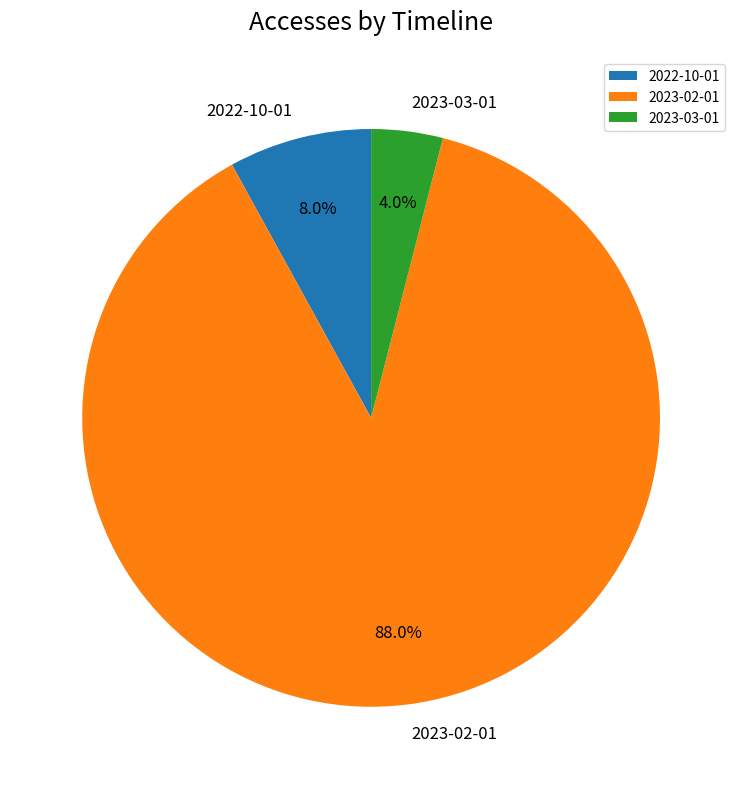

What is the ratio of the value at 2023-03-01 to the value at 2022-10-01?

0.5